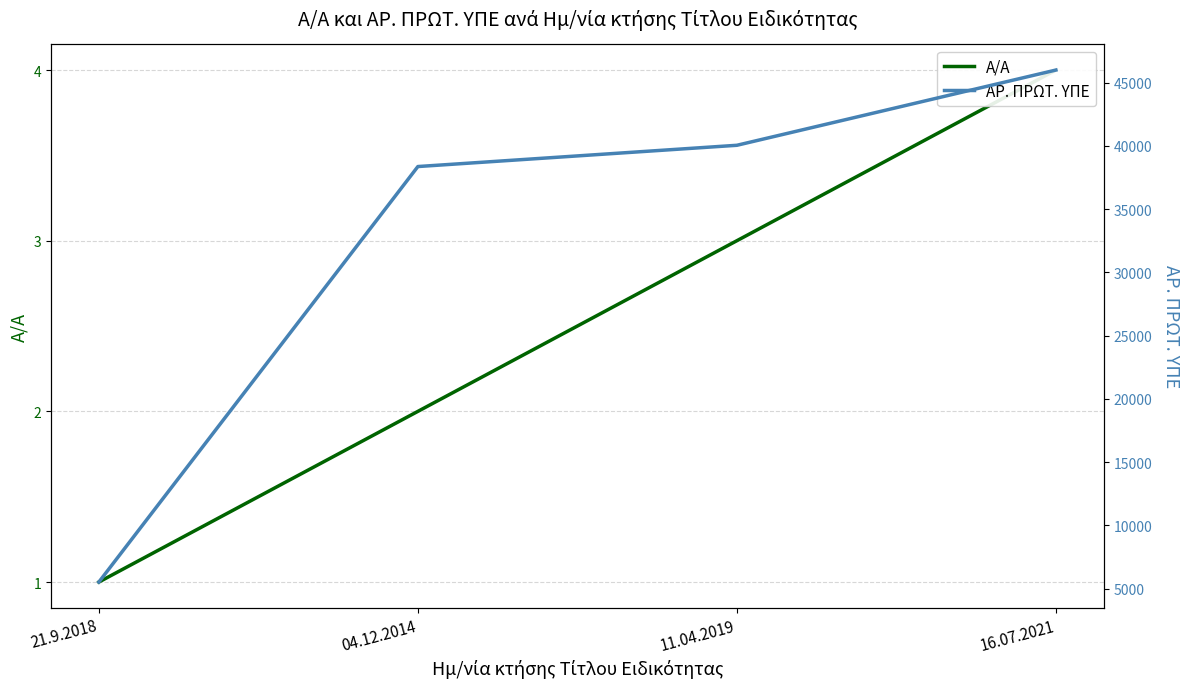

Reading left to right, list all the values displayed in this chart.

Α/Α: 1	2	3	4
ΑΡ. ΠΡΩΤ. ΥΠΕ: 5516	38368	40049	45998